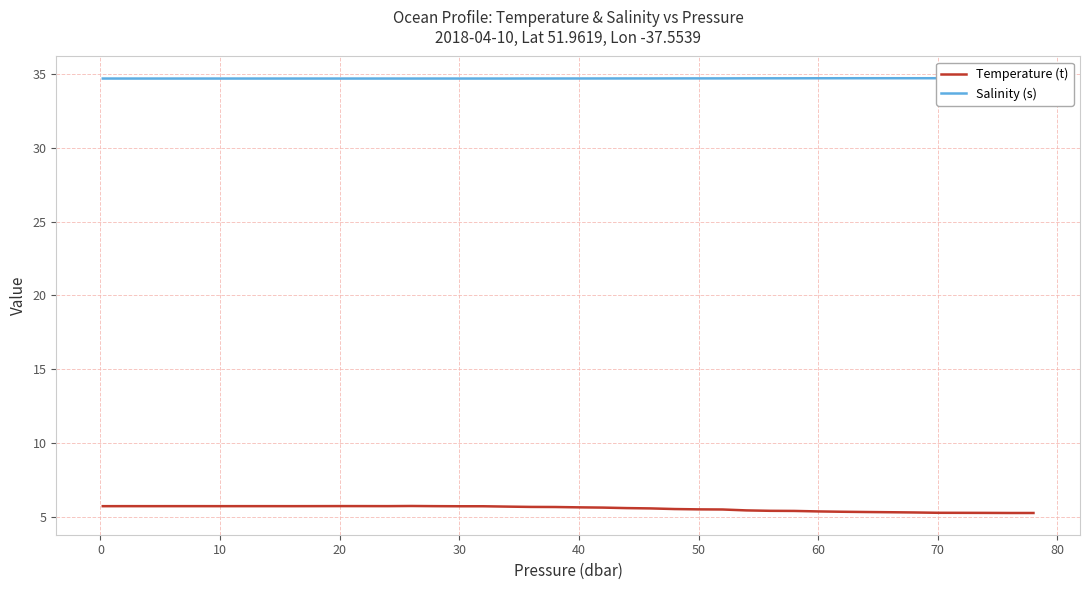

What is the lowest value of the Temperature (t) series?

5.3